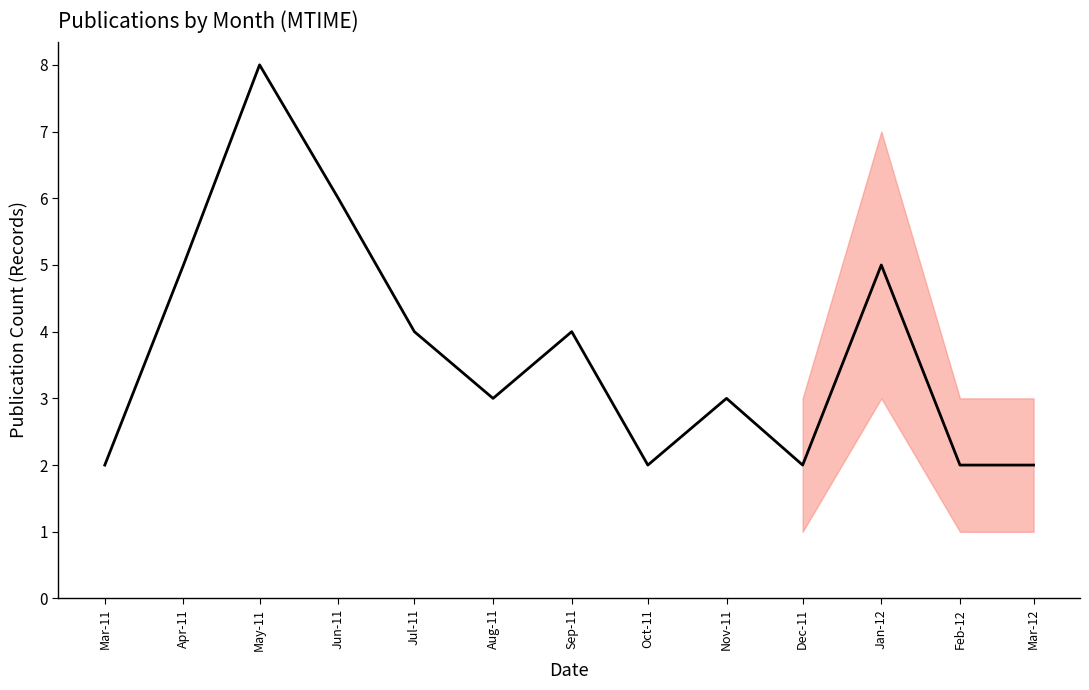

At which category does the chart reach its peak across all series?

May-11